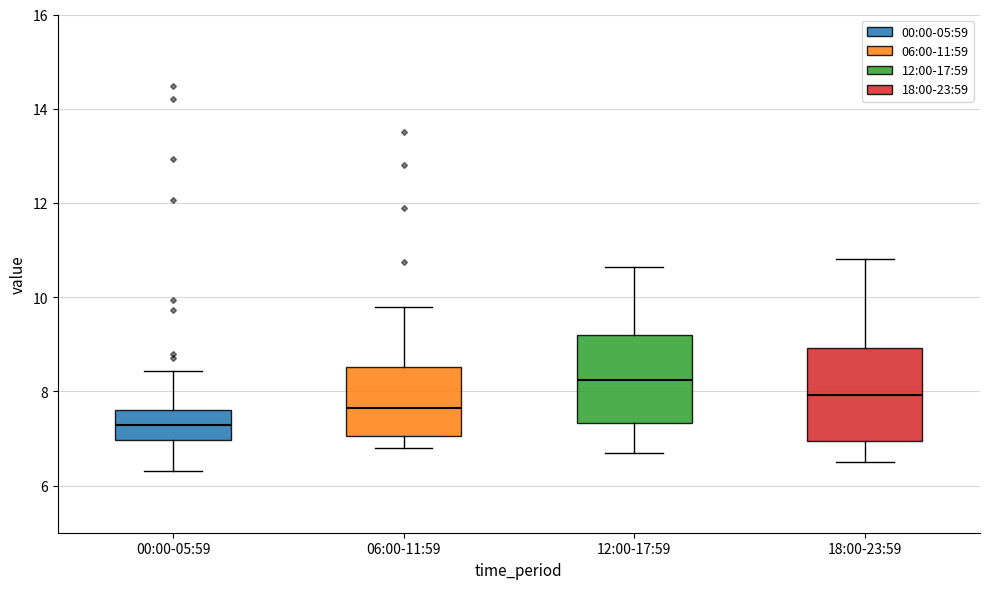

Reading left to right, read every box against the y-axis: the position of its median line, the range the box covers, and the ends of its whiskers. The values are not printed on the chart, so give them approximately, as read against the axis.

00:00-05:59: median 7.2, box 7.0 to 7.6, whiskers 6.4 to 8.4
06:00-11:59: median 7.6, box 7.0 to 8.6, whiskers 6.8 to 9.8
12:00-17:59: median 8.2, box 7.4 to 9.2, whiskers 6.8 to 10.6
18:00-23:59: median 8.0, box 7.0 to 9.0, whiskers 6.6 to 10.8